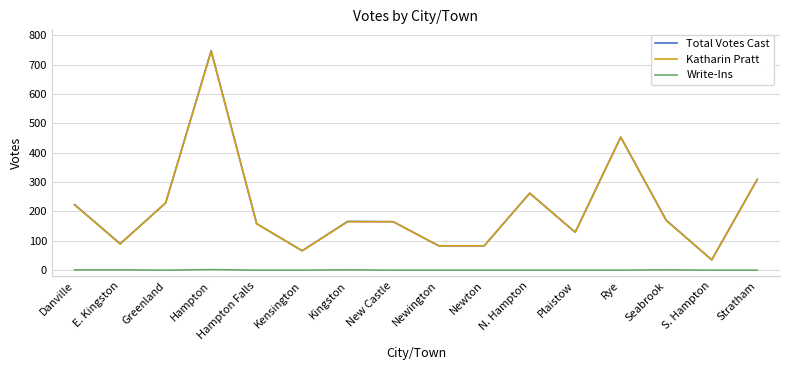

Which series has the widest spread of values?

Total Votes Cast